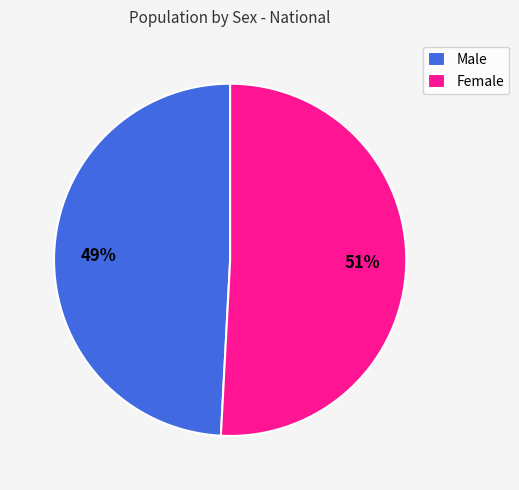

Between Male and Female, which is larger?

Female